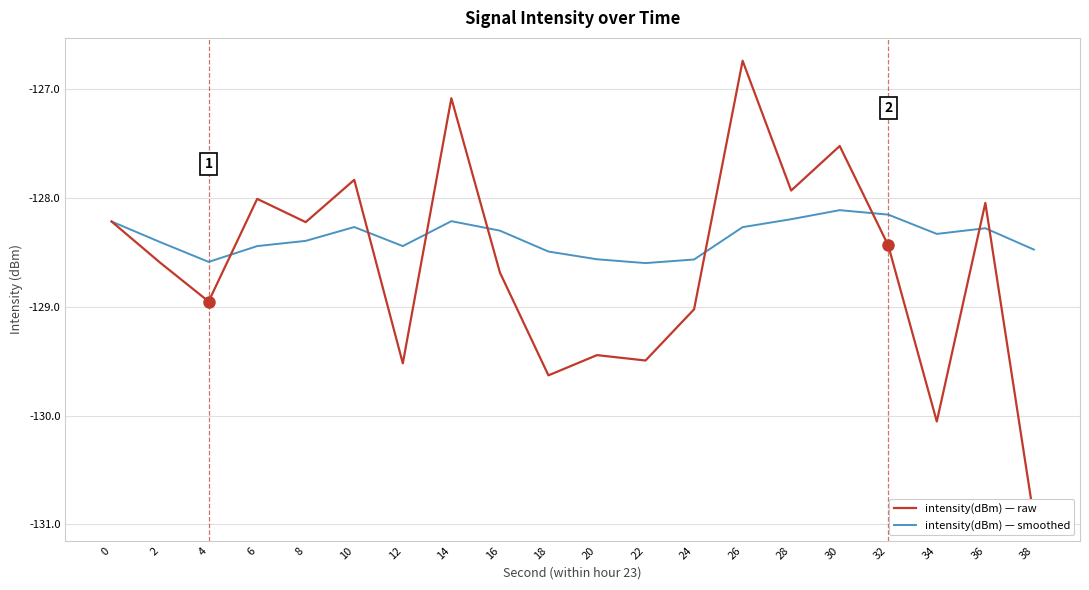

The intensity(dBm) — raw series shows -205.1 at 18. True or false?

False